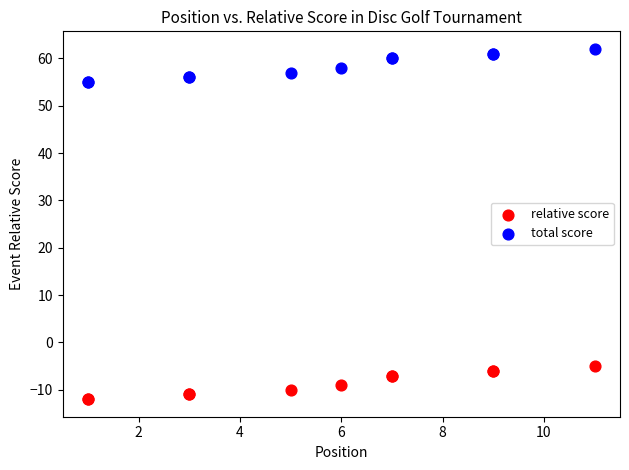

Which series contains the highest Y value?

total score